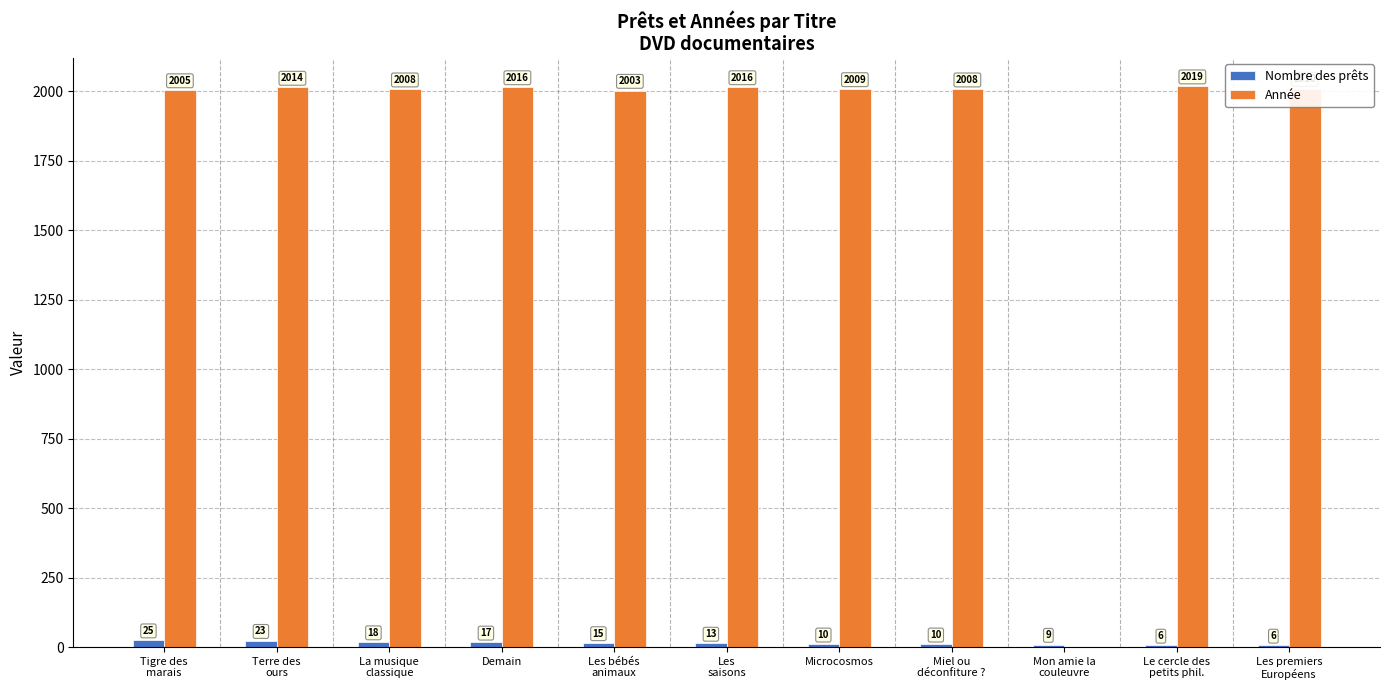

Is the value of Année at Les bébés
animaux greater than the value of Nombre des prêts at Les
saisons?

Yes